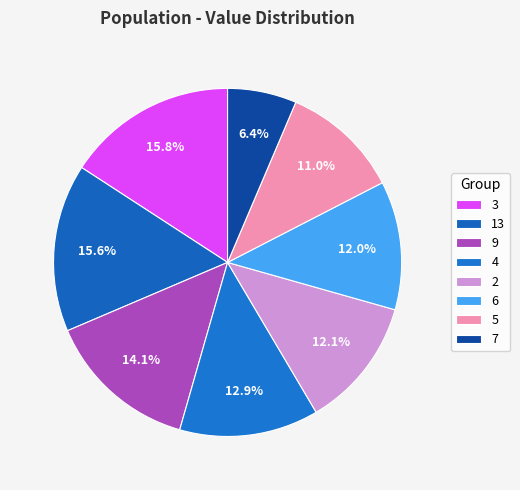

How many slices are in this pie chart?

8